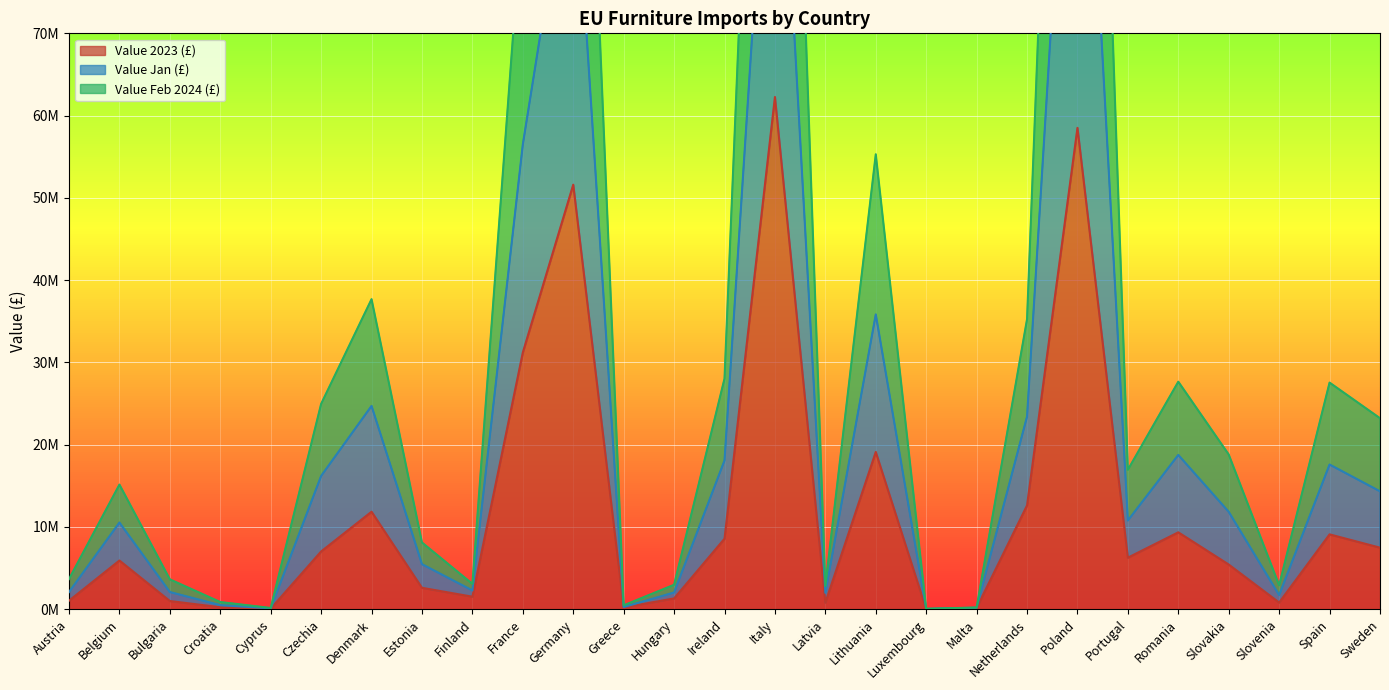

Where is the first local minimum for Value Jan (£)?

Cyprus